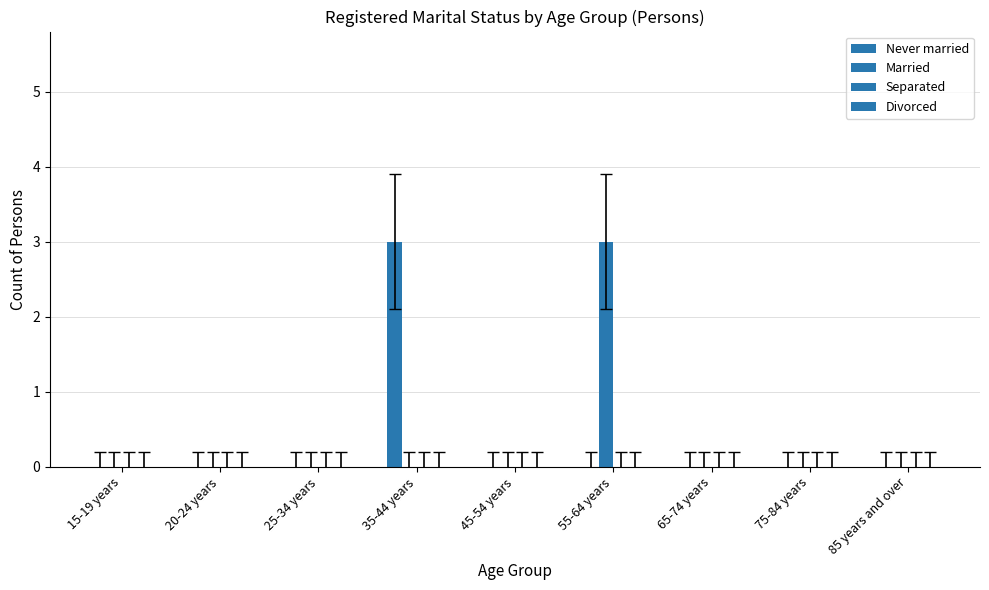

Count the number of categories in the chart.

9